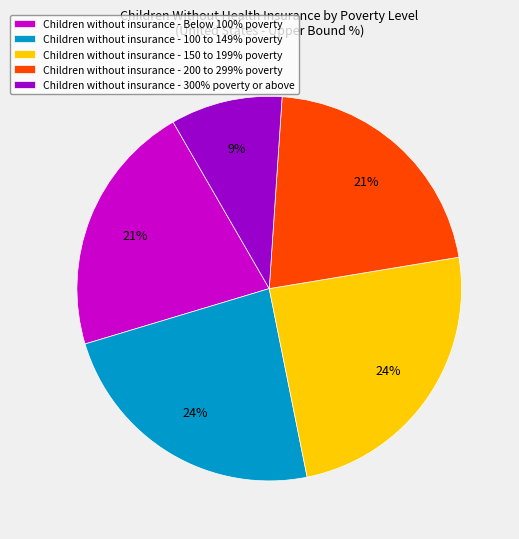

Is it true that Children without insurance - 100 to 149% poverty is 24% of the pie?

True